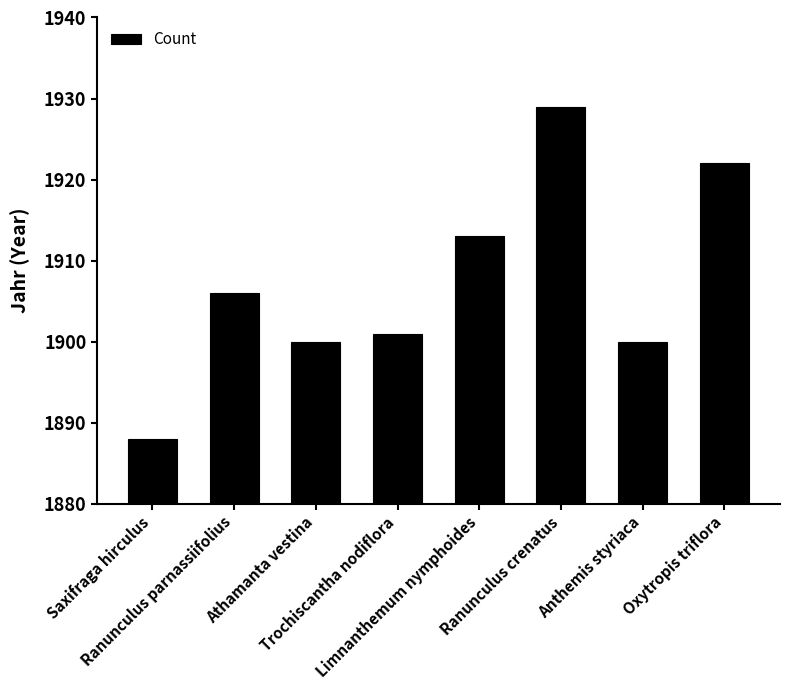

Which label corresponds to the smallest value in the chart?

Saxifraga hirculus